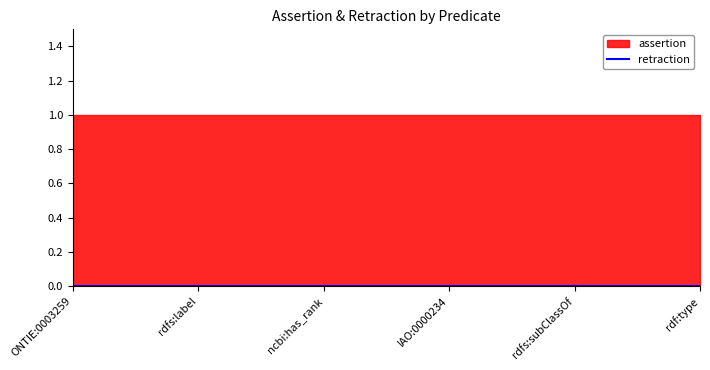

True or false: assertion has more than 0 points higher than both neighbors.

False